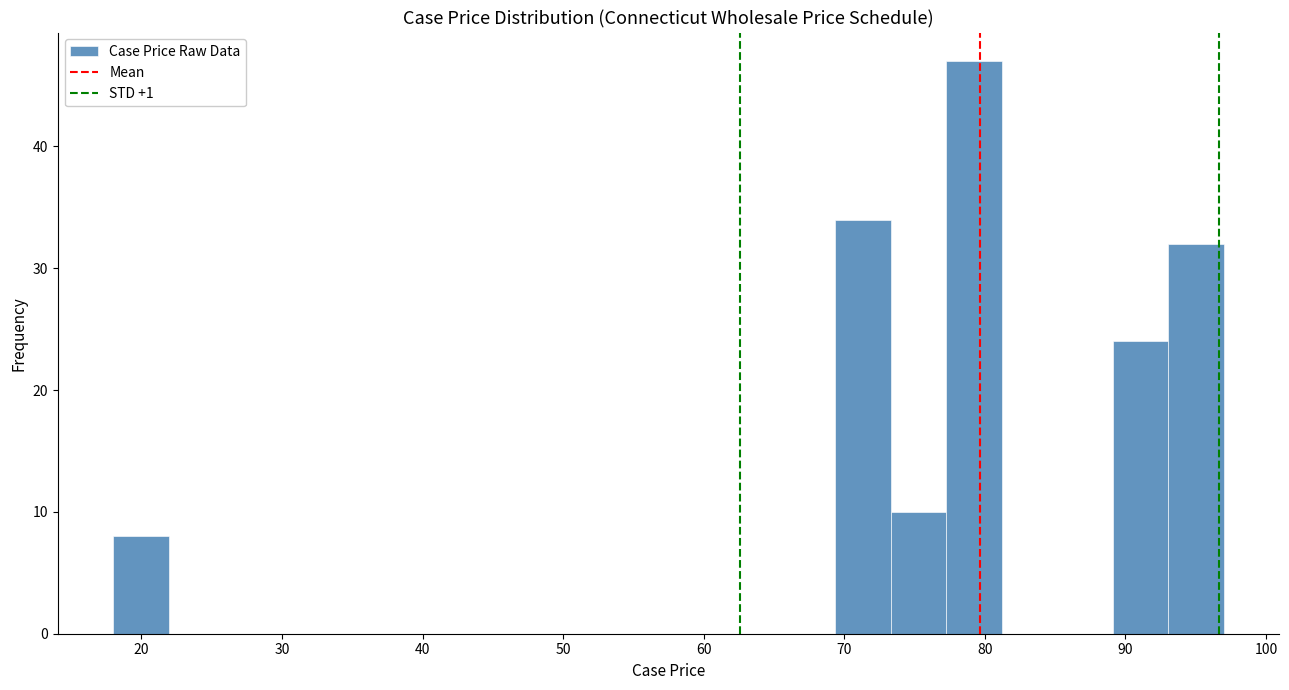

Read against the x-axis, roughly where is the centre of the tallest bar?

79